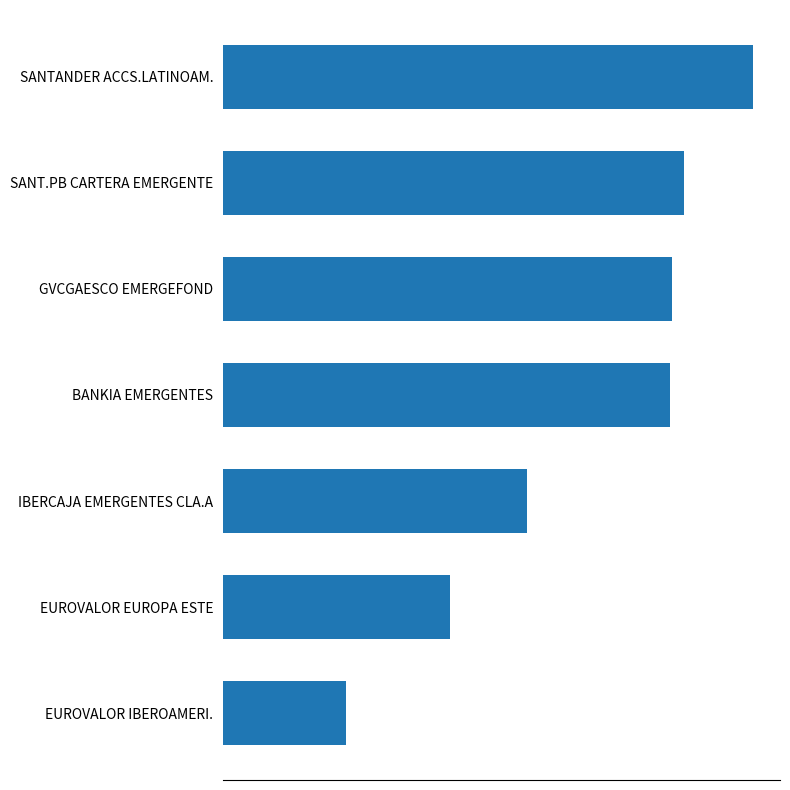

At which label is the value closest to 12261?

IBERCAJA EMERGENTES CLA.A